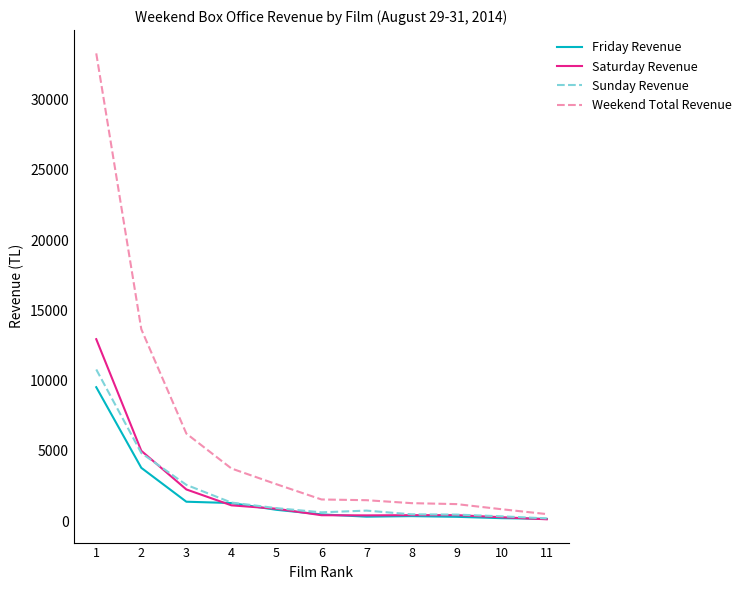

At which category is the sum across all series the highest?

1